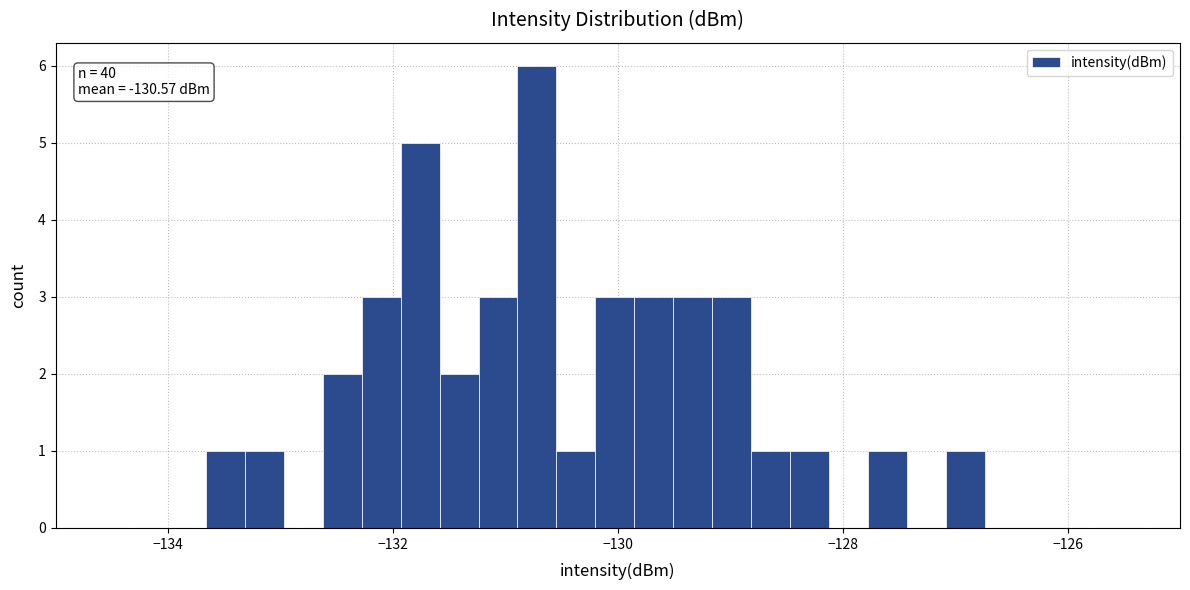

Around what value on the x-axis is the tallest bar? Give the approximate position of its centre, as read against the axis.

-130.8